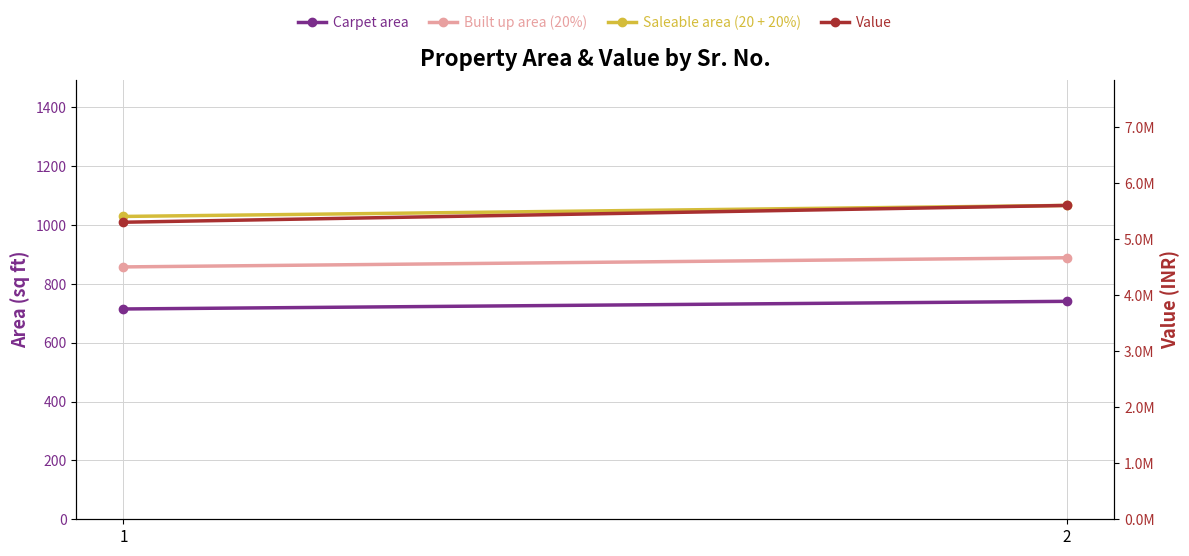

Is it true that Value equals 1671152.9 at 1?

False